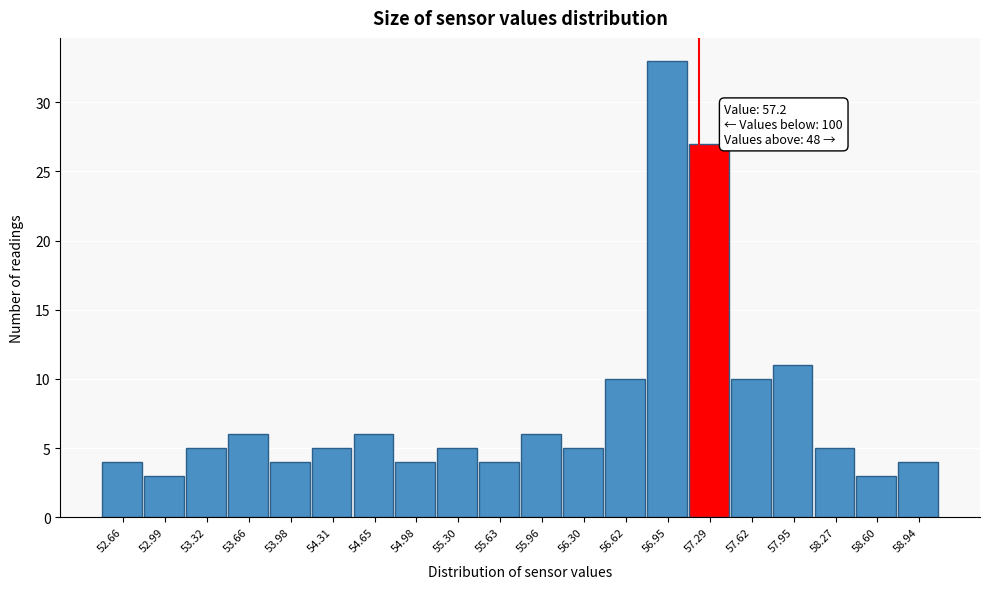

Which range on the x-axis has the tallest bar?

56.79 to 57.12